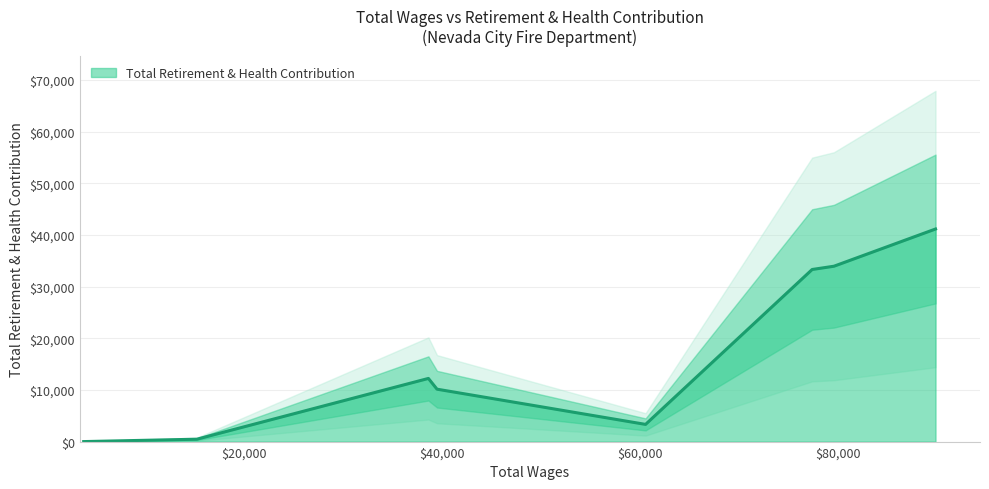

Does the chart display data point markers on the line(s)?

No